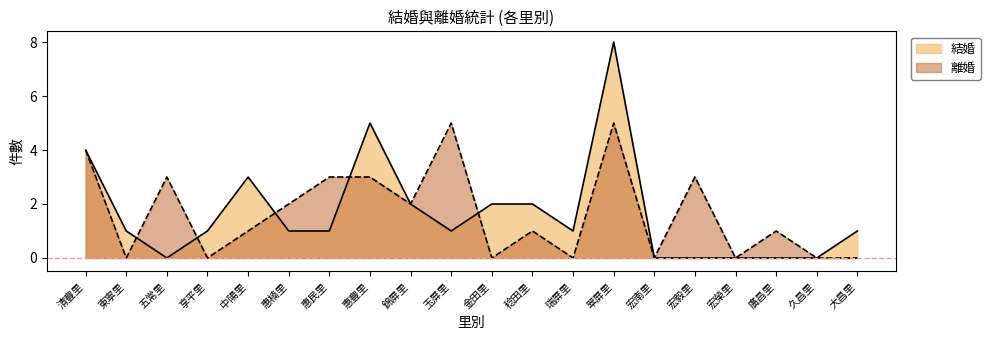

True or false: 離婚 has a value of 0 at 瑞屏里.

True